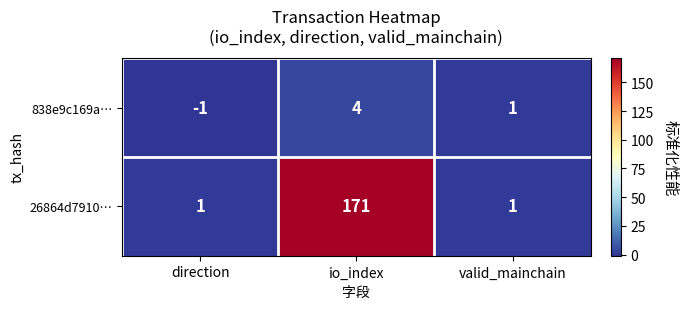

At which category does the chart reach its peak across all series?

io_index